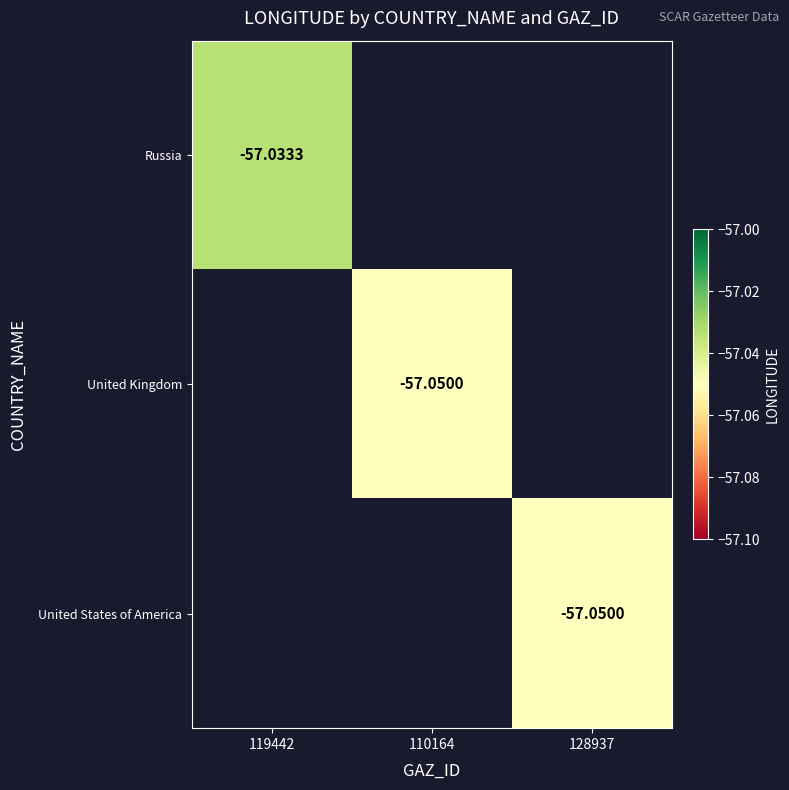

Which has a higher value, 128937 or 110164?

110164